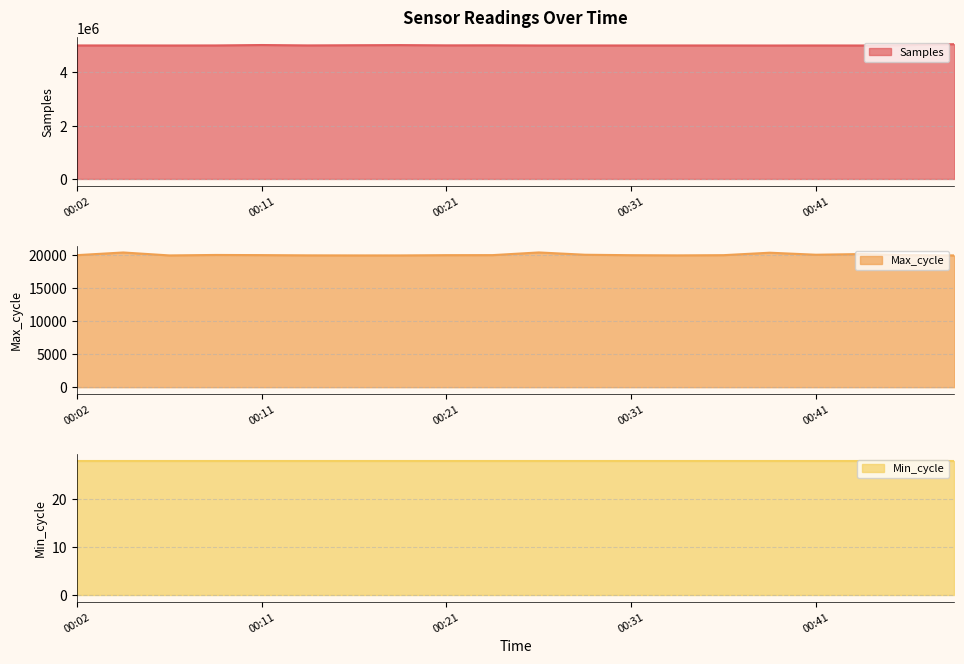

What is the greatest value displayed?

5060386